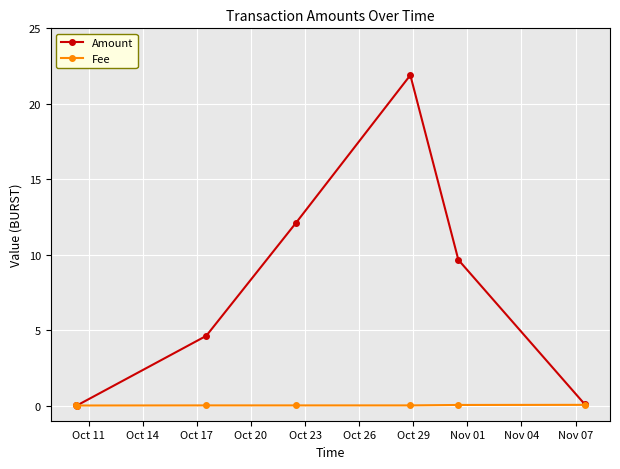

At how many categories does at least one series exceed 2?

4